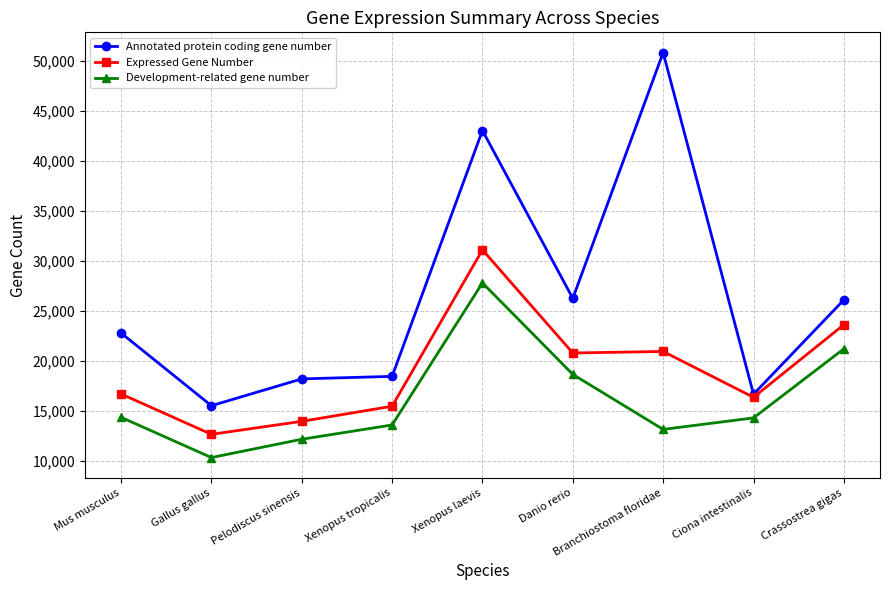

At Xenopus laevis, list the series in order from smallest to largest.

Development-related gene number, Expressed Gene Number, Annotated protein coding gene number